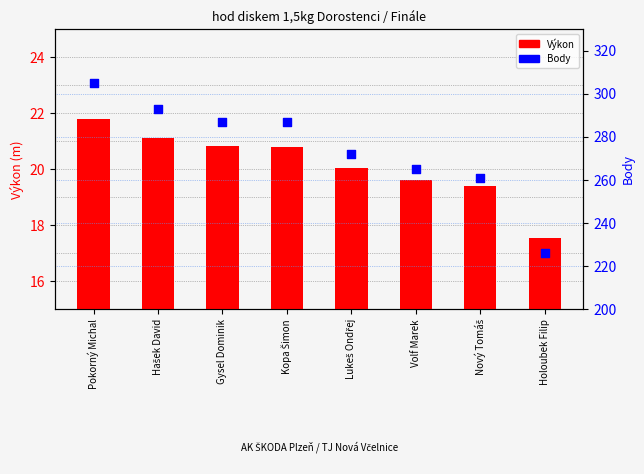

At which category is the sum across all series the highest?

Pokorný Michal